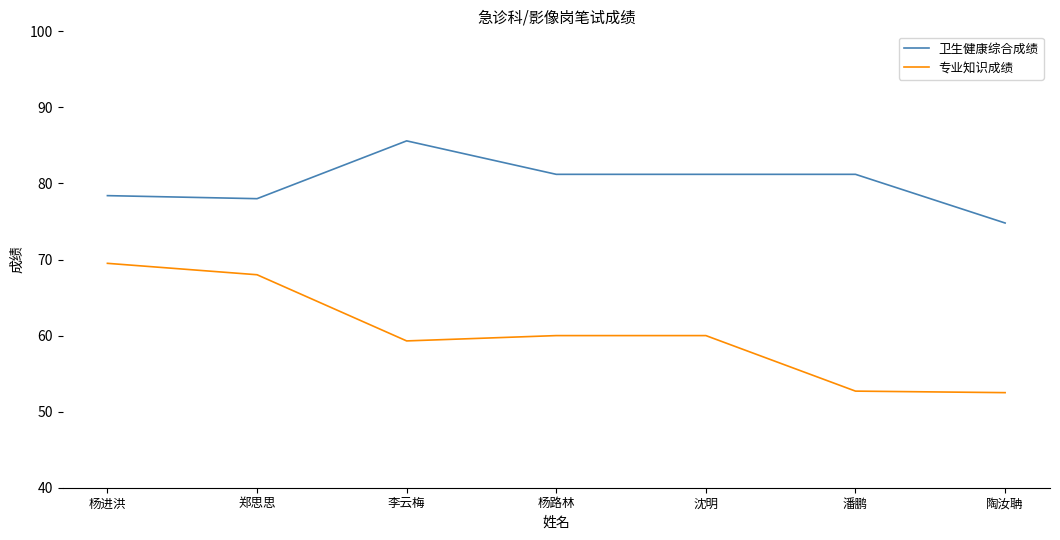

At which category is the sum across all series the highest?

杨进洪